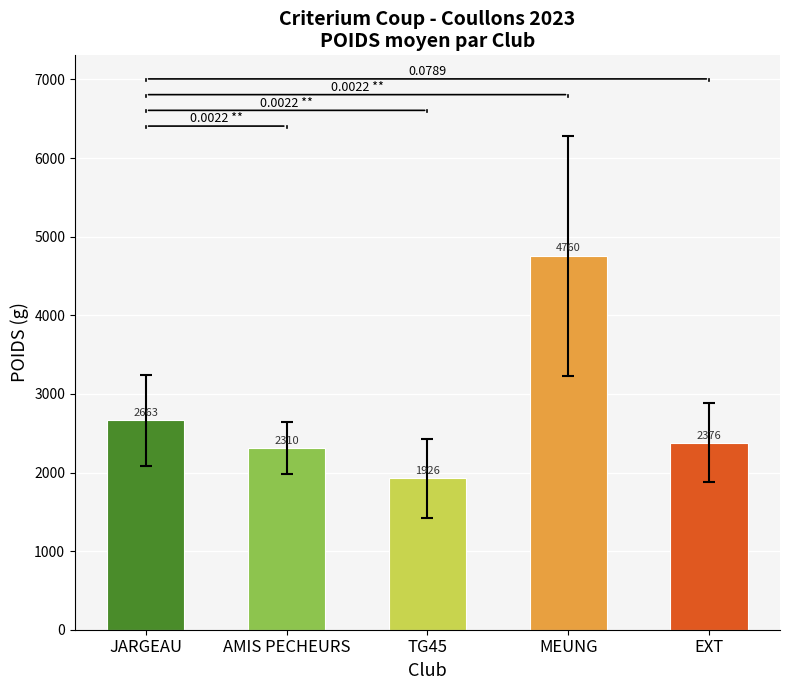

What is the average value?

2807.2